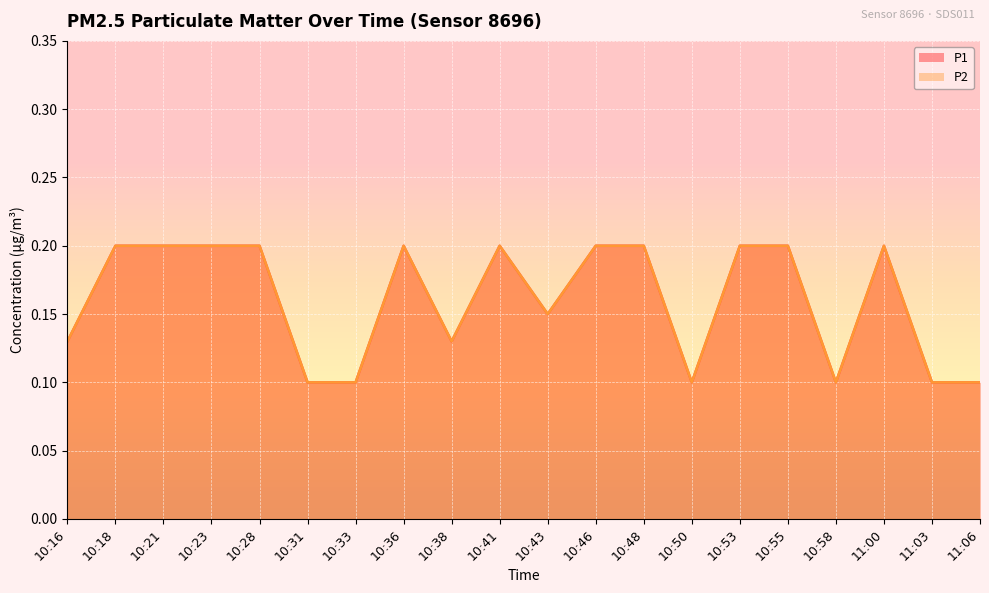

Which series changed the most between 10:36 and 10:53?

P1